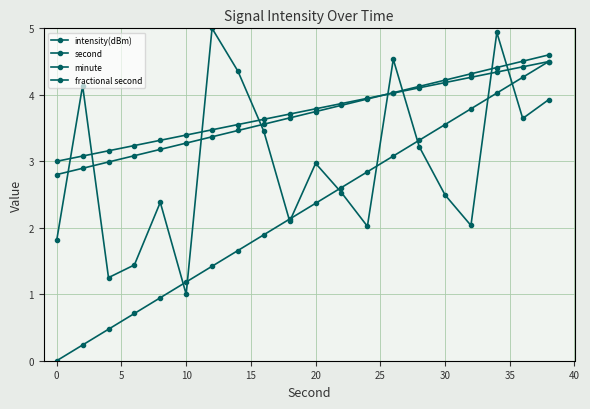

Is this an area chart (filled region under the line)?

No